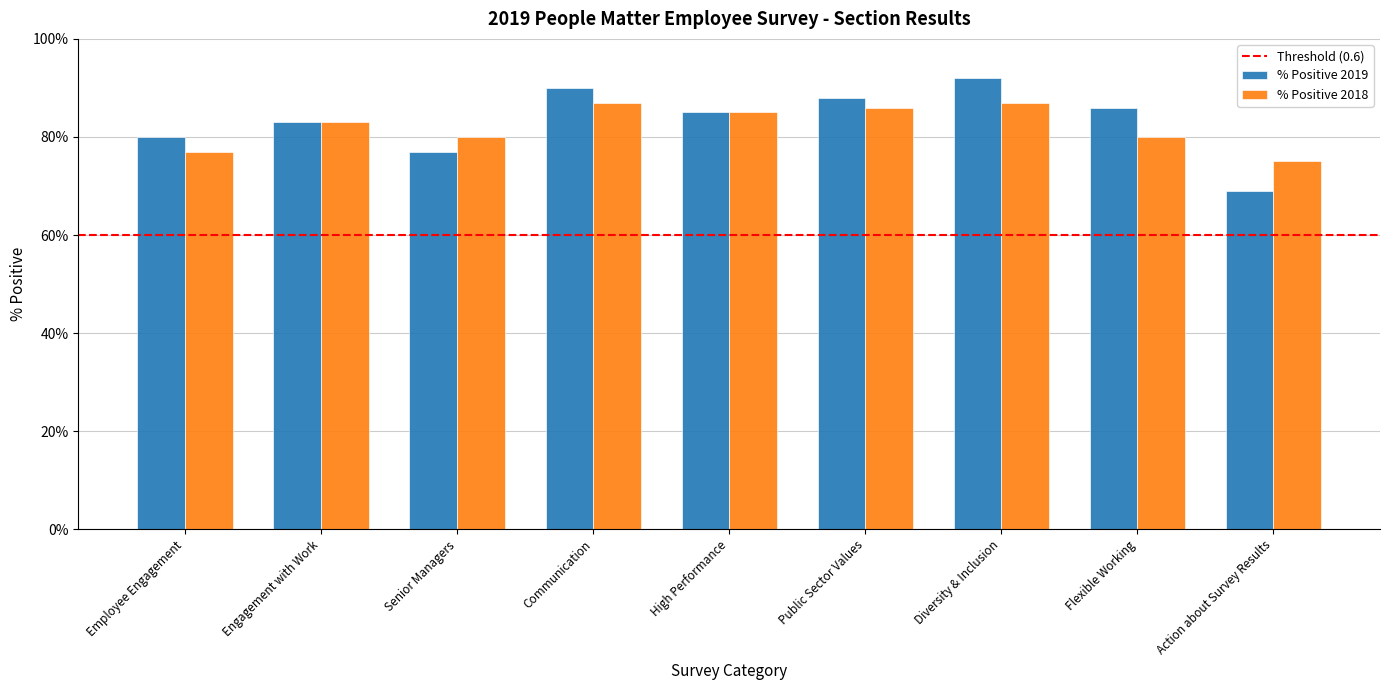

The % Positive 2018 series shows 1.1 at Flexible Working. True or false?

False